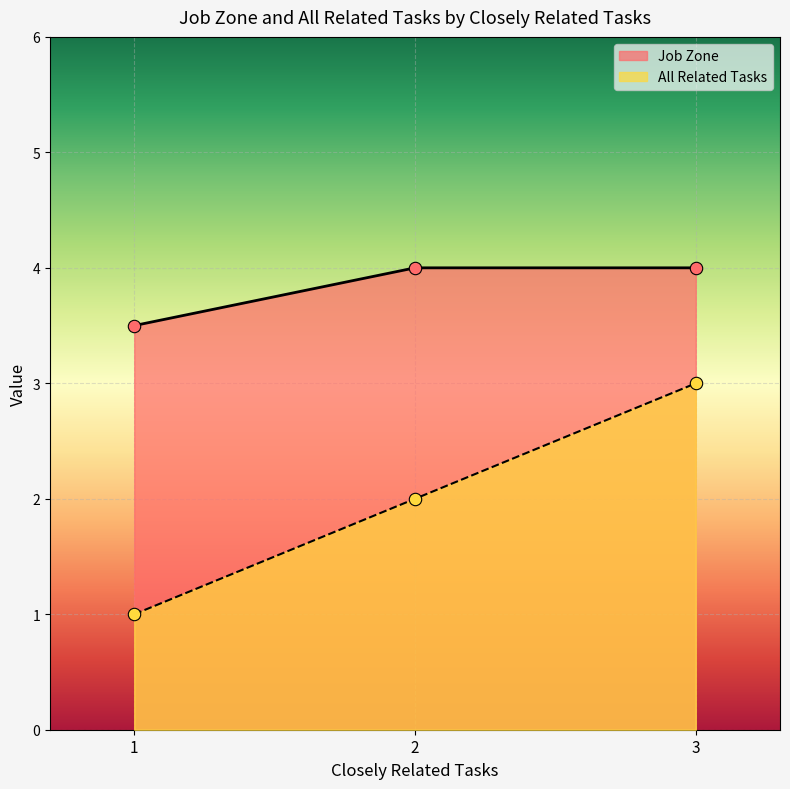

At how many categories does at least one series exceed 1?

3